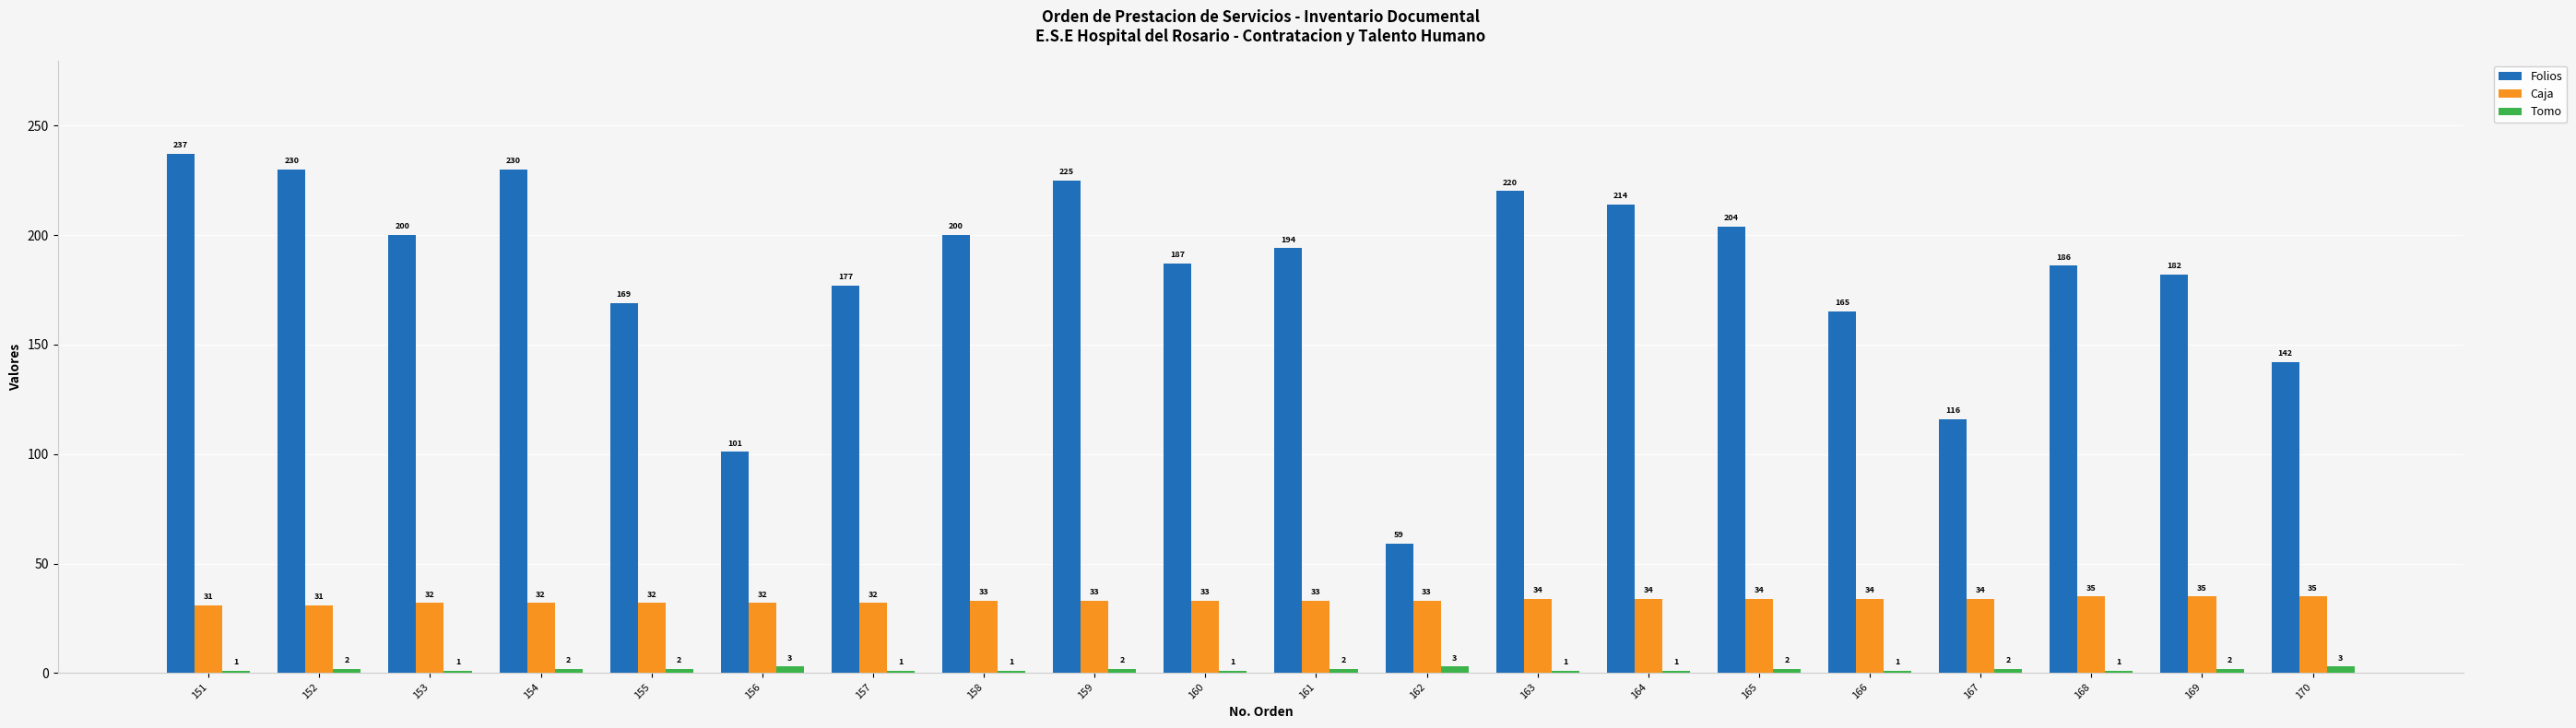

Which series changed the most between 163 and 166?

Folios